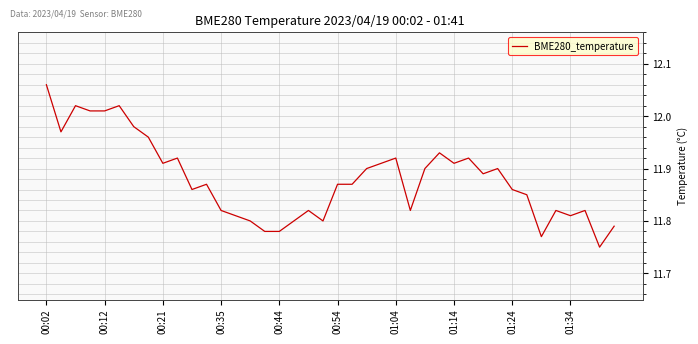

What is the difference between the maximum and minimum values?

0.3